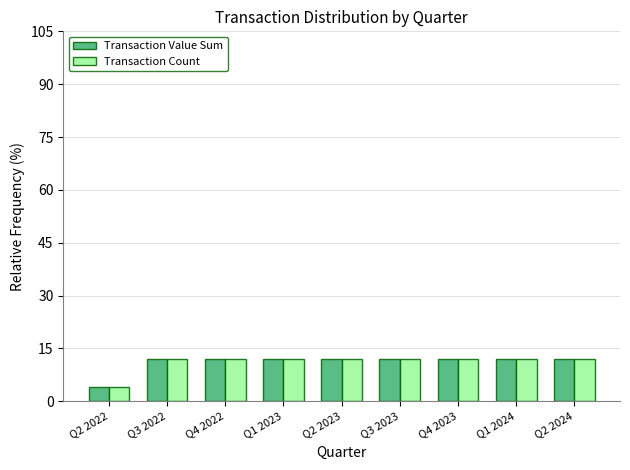

What is the difference between the maximum and minimum values in the Transaction Count series?

8.0